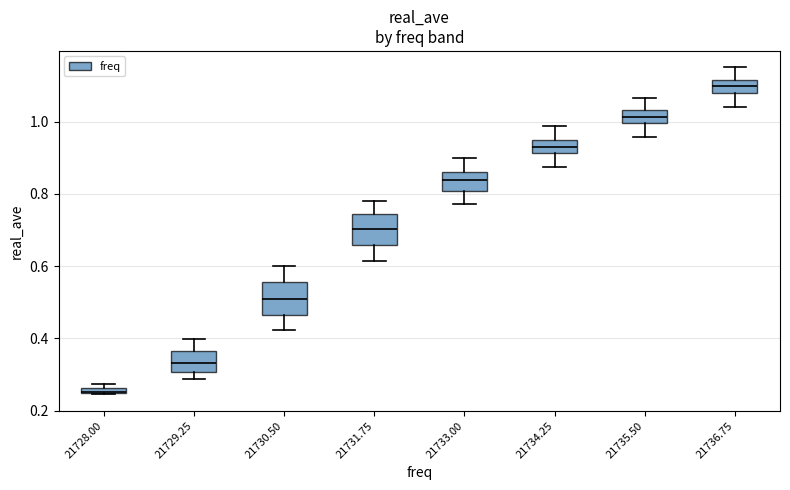

Which box's median line is the highest?

21736.75